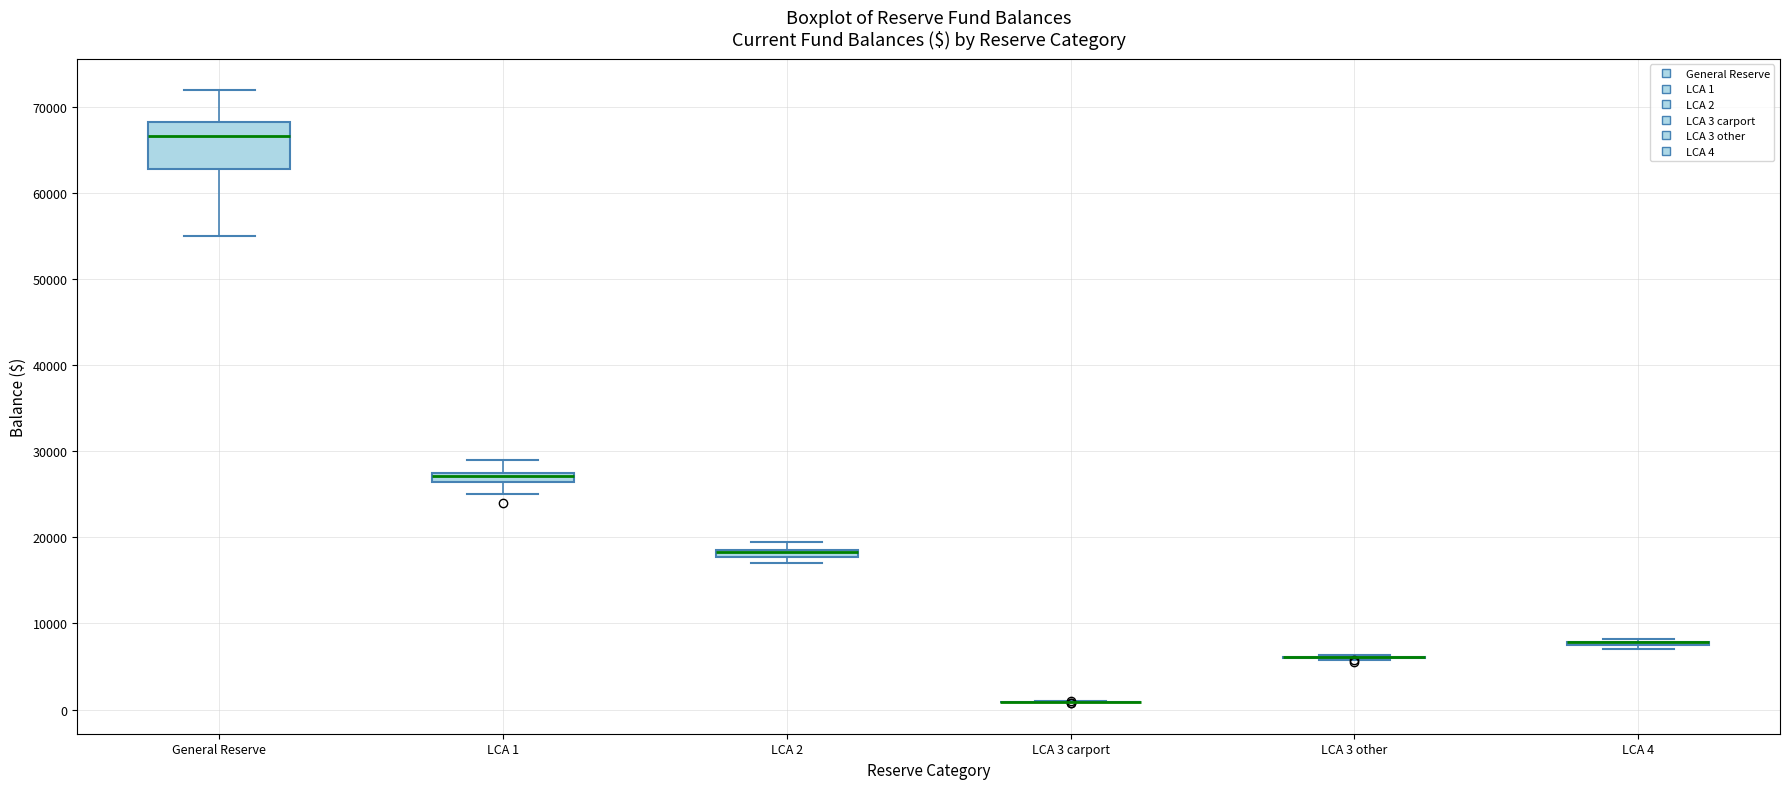

Where is the lower edge of the box for LCA 2 on the y-axis? The values are not printed on the chart, so give them approximately, as read against the axis.

18000